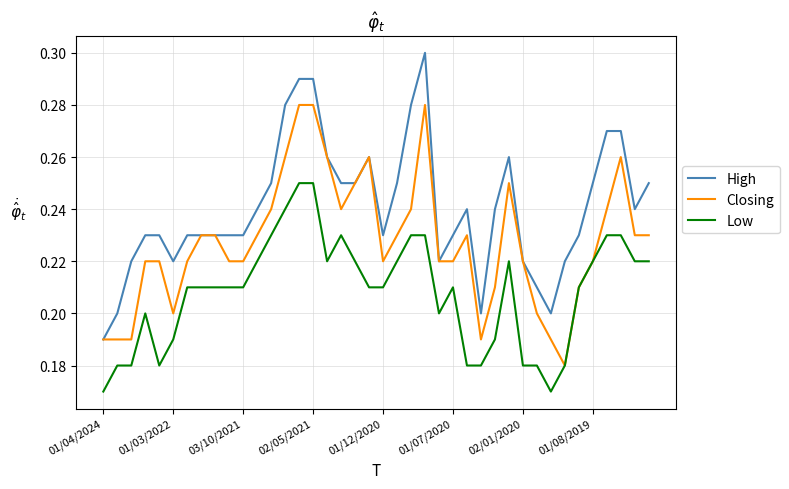

Which series has the largest total across all categories?

High